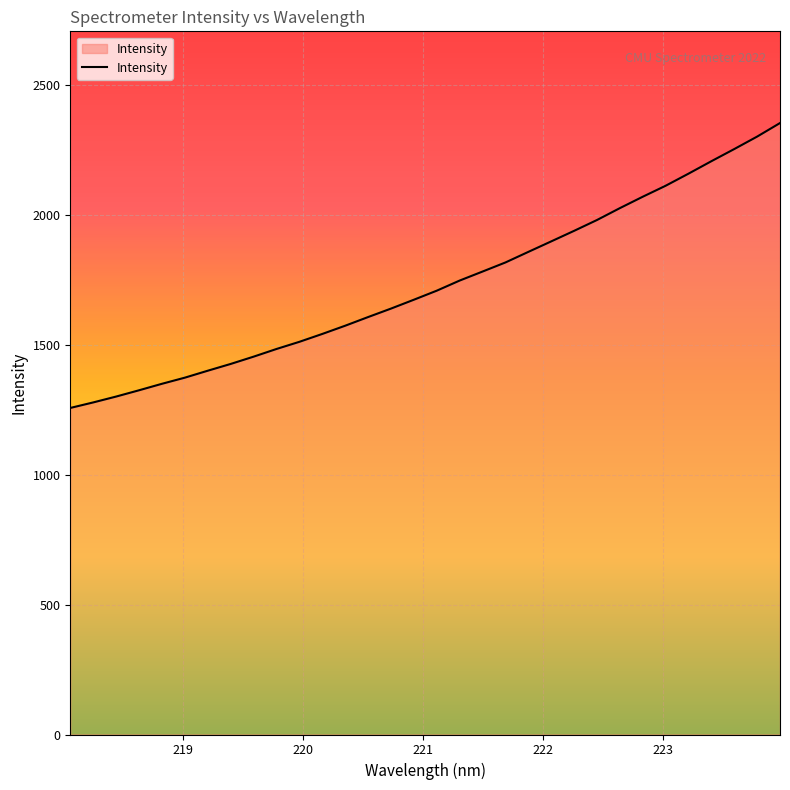

How many lines are shown in the chart?

1